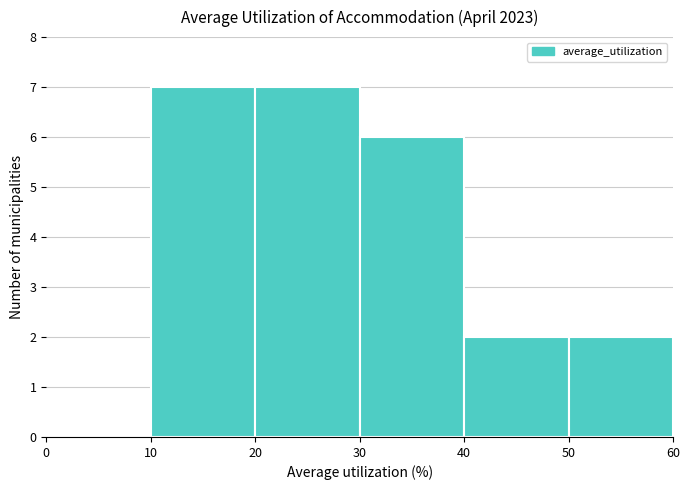

How tall is the bar that spans 40 to 50 on the x-axis? The values are not printed on the chart, so give them approximately, as read against the axis.

2